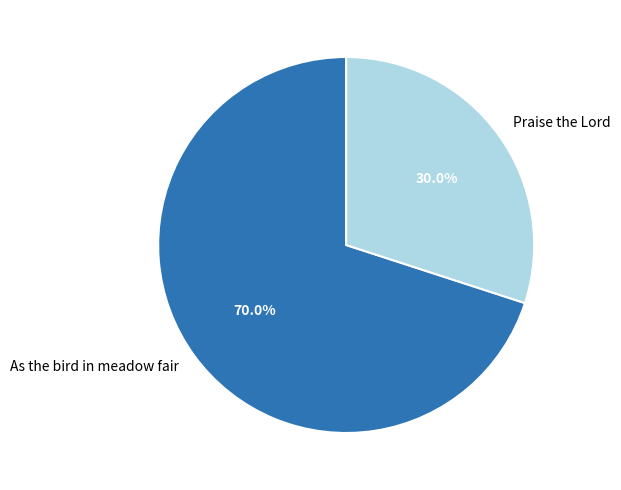

Approximately how many times larger is the value at As the bird in meadow fair compared to Praise the Lord?

2.3